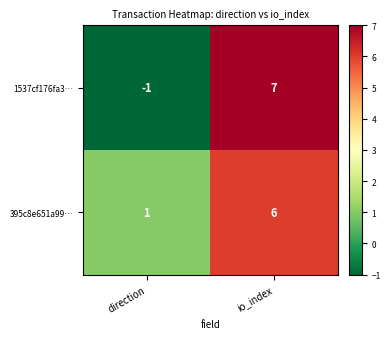

Reading right to left, extract all data points from this chart.

1537cf176fa3…: 7	-1
395c8e651a99…: 6	1